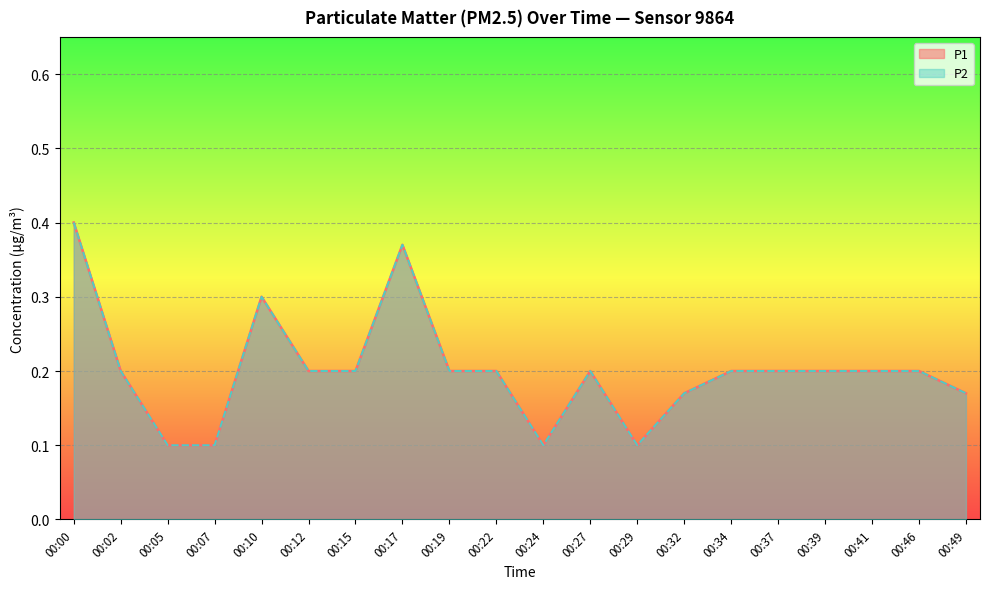

Which category has the highest value across all series?

00:00